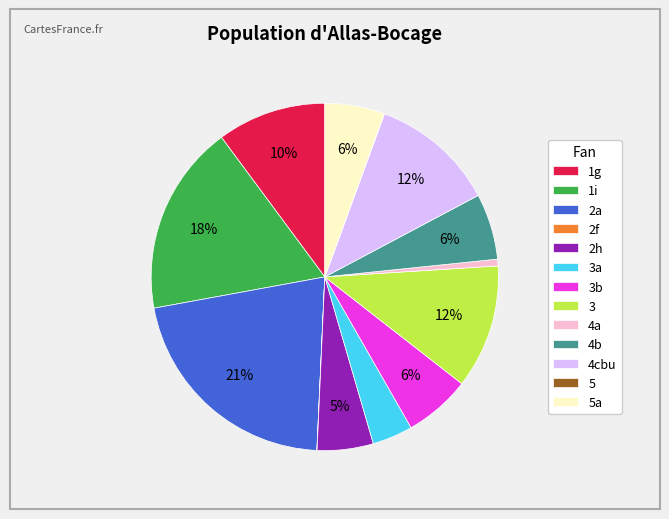

The 3 slice represents 12% of the pie. True or false?

True